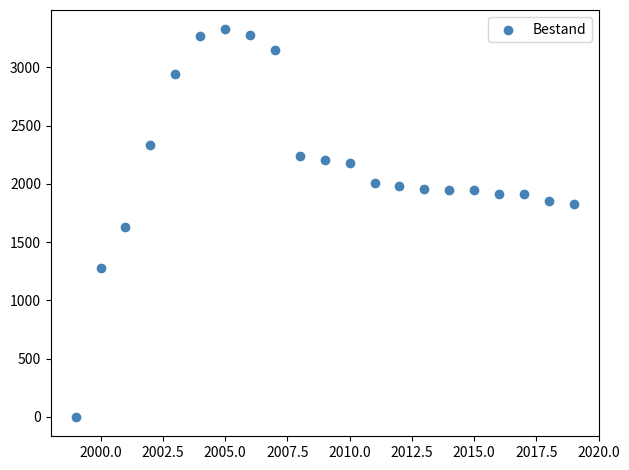

What is the range of Y values (max minus min)?

3326